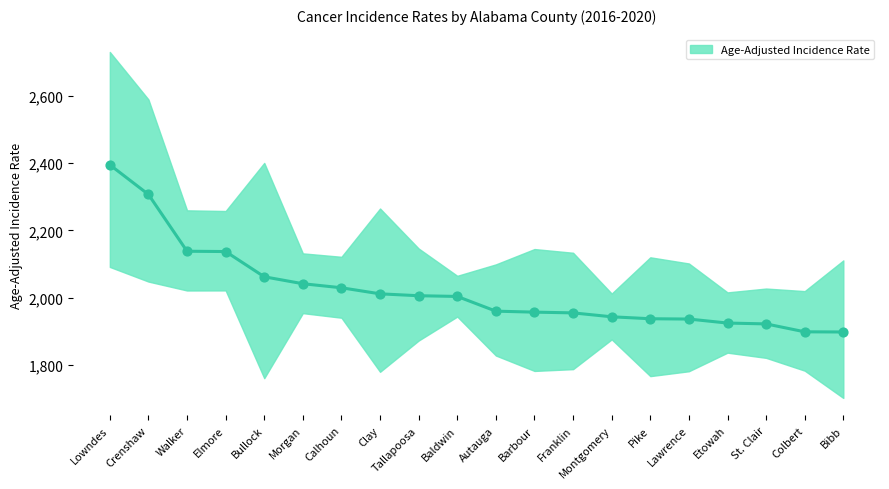

Between Montgomery and Elmore, which is larger?

Elmore